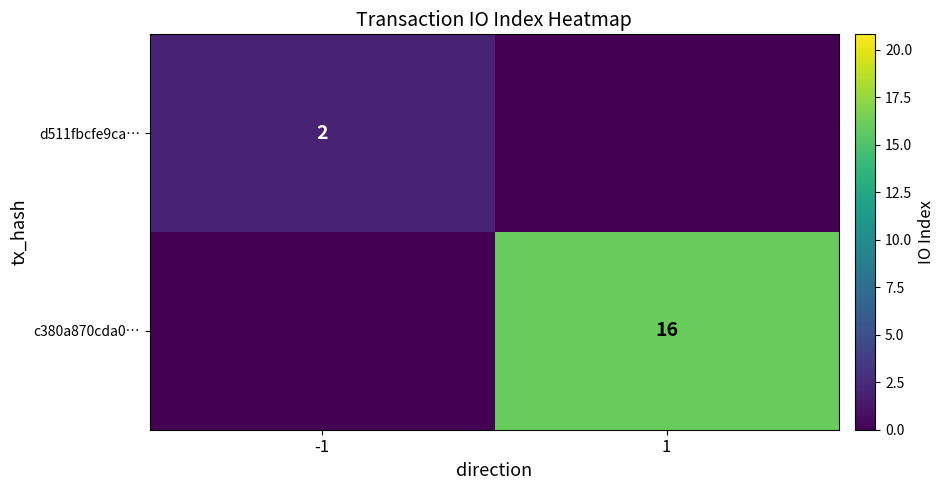

What is the total value across all series at 1?

16